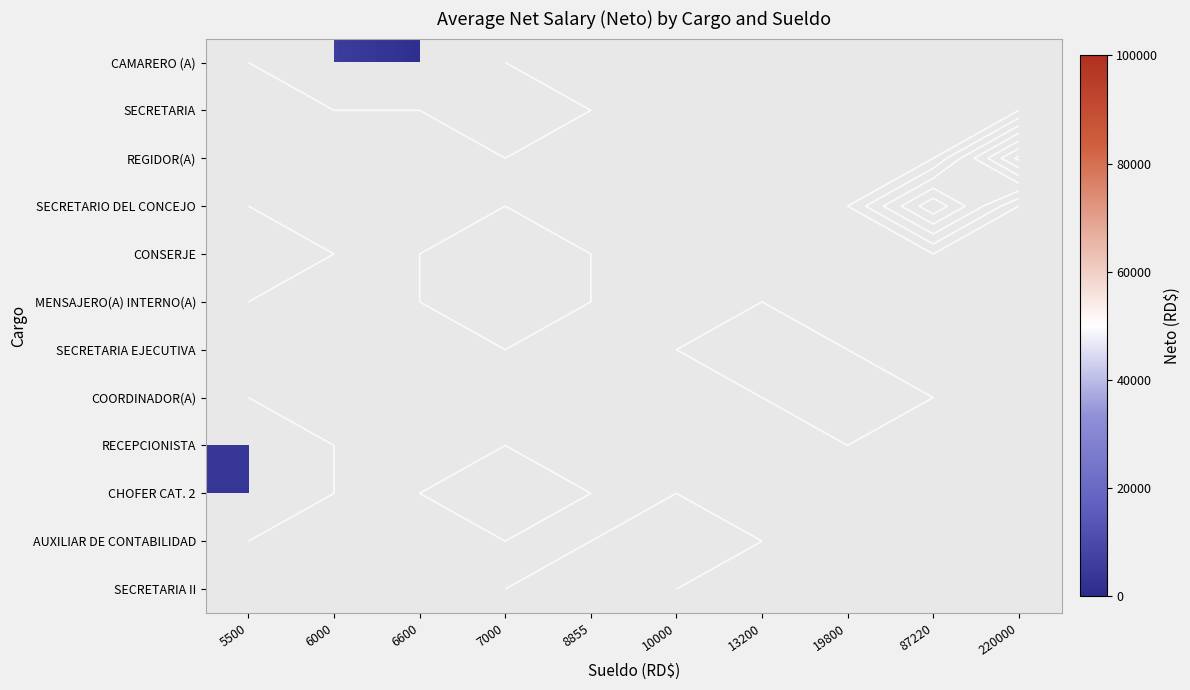

List the labels in order of CONSERJE value, smallest first.

5500, 6000, 6600, 7000, 8855, 10000, 13200, 19800, 87220, 220000